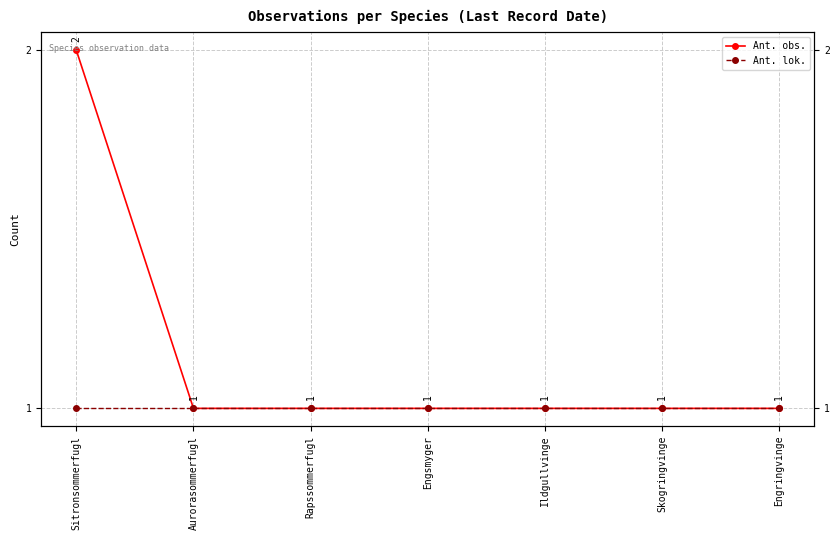

What is the maximum value for Ant. lok.?

1